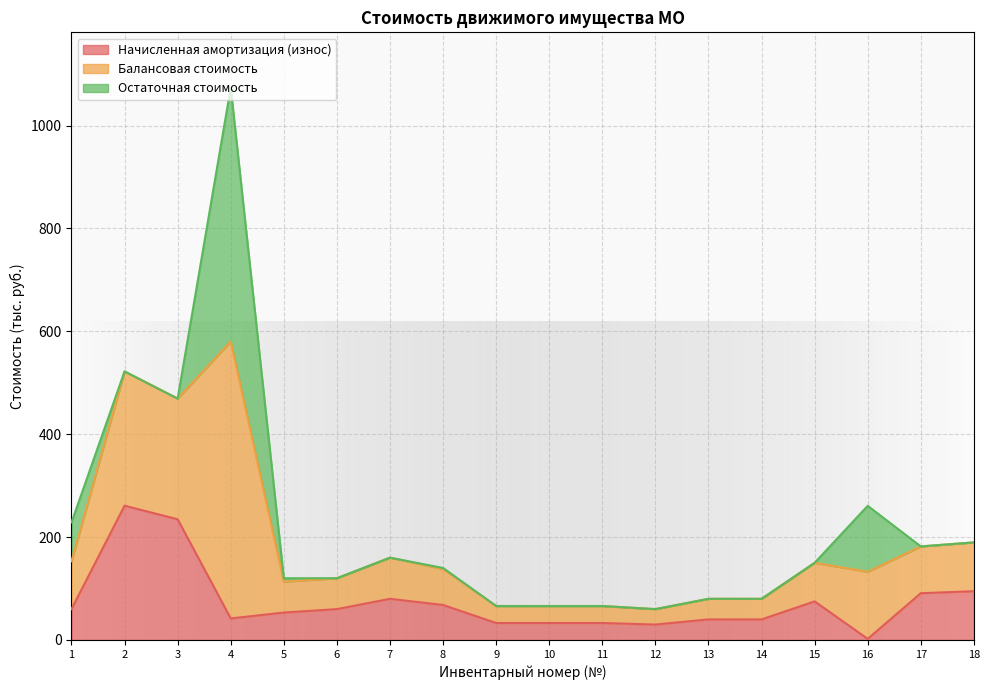

At which category does the chart reach its minimum across all series?

16